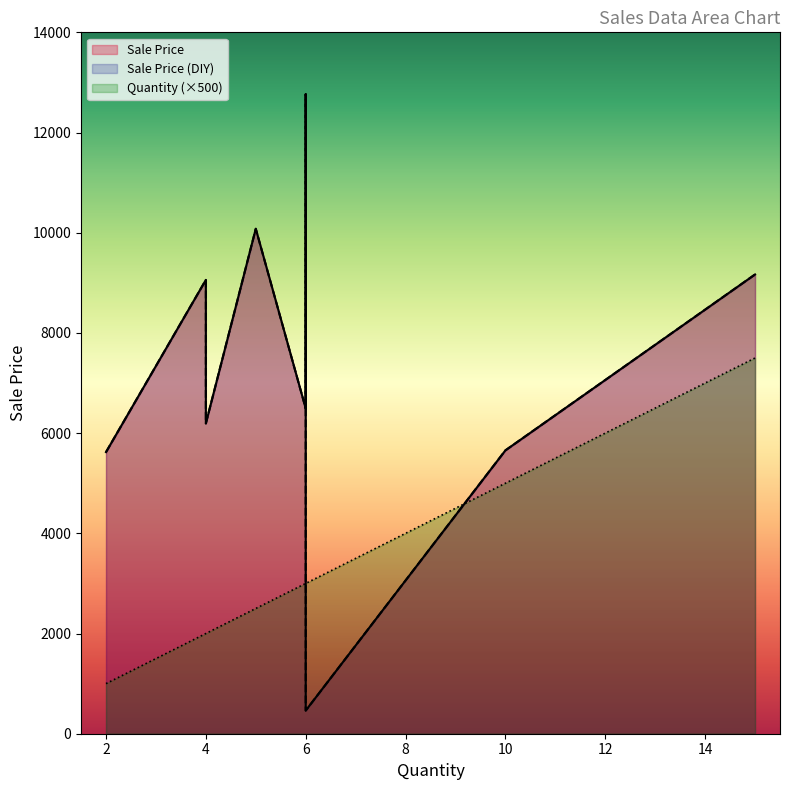

List the series in order of their peak value, lowest first.

Quantity, Sale Price, Sale Price (DIY)